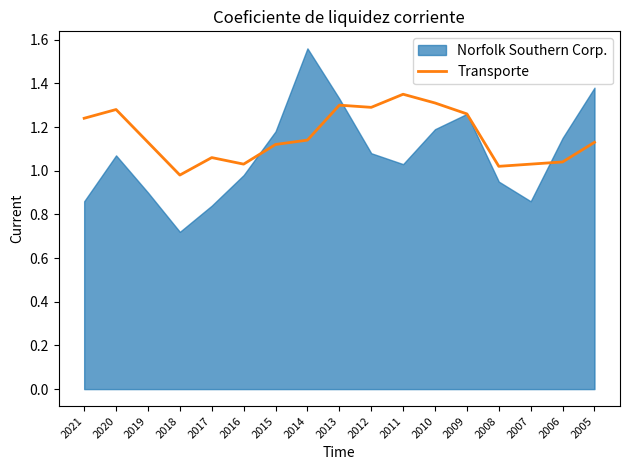

The chart shows a value of 0.5 at 2008. True or false?

False